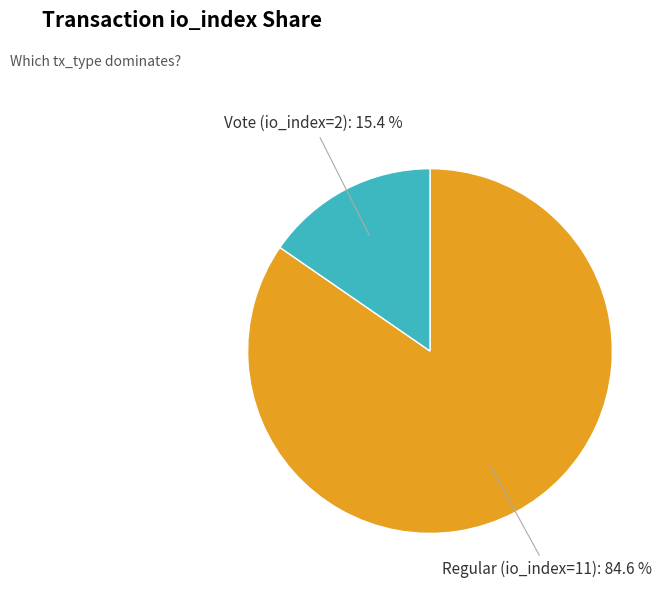

Does any single category account for the majority?

Yes